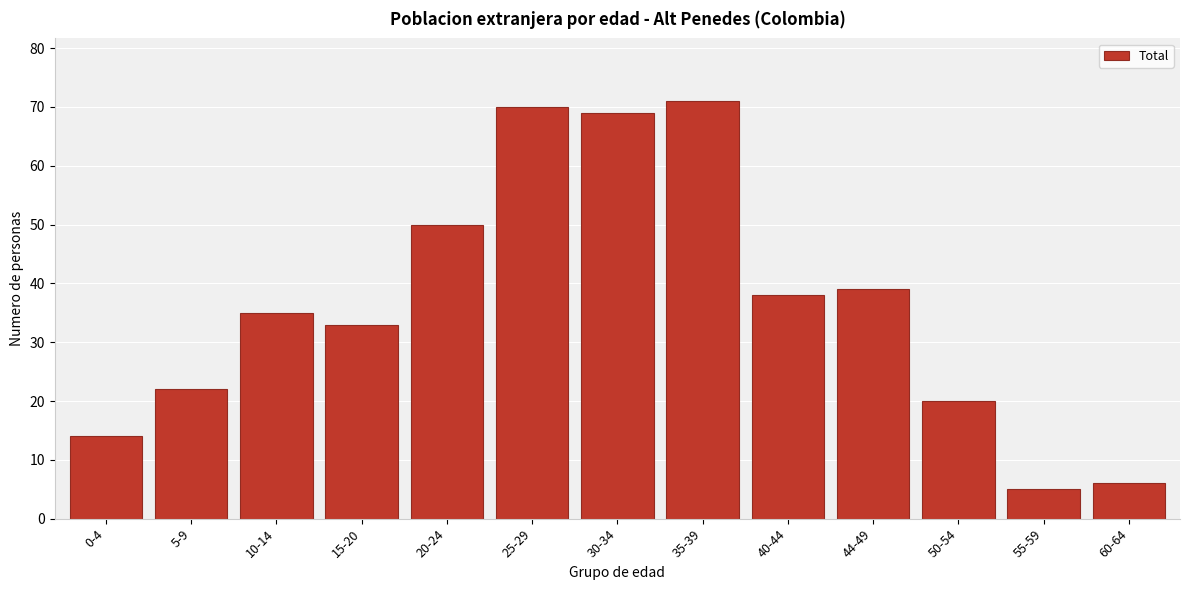

Reading left to right, what are all the values shown in this chart?

0-4=14	5-9=22	10-14=35	15-20=33	20-24=50	25-29=70	30-34=69	35-39=71	40-44=38	44-49=39	50-54=20	55-59=5	60-64=6